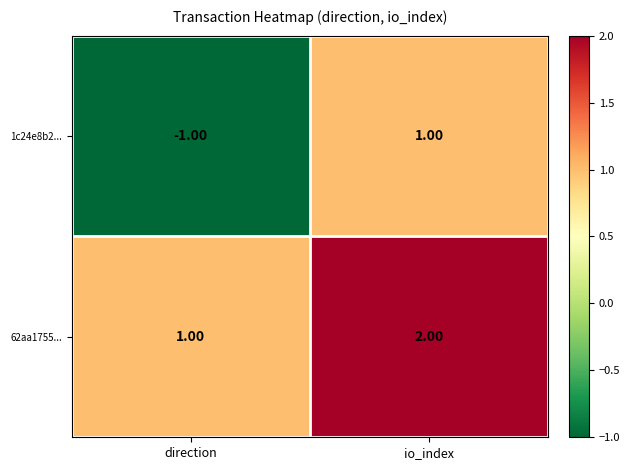

Which series has the largest total across all categories?

62aa1755...